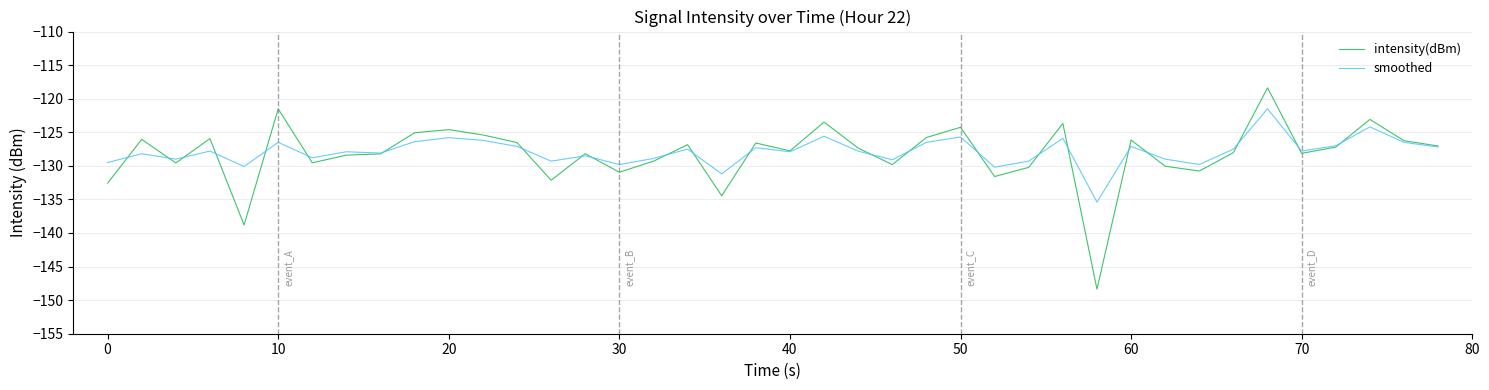

Rank the series by their maximum value, from highest to lowest.

intensity(dBm), smoothed